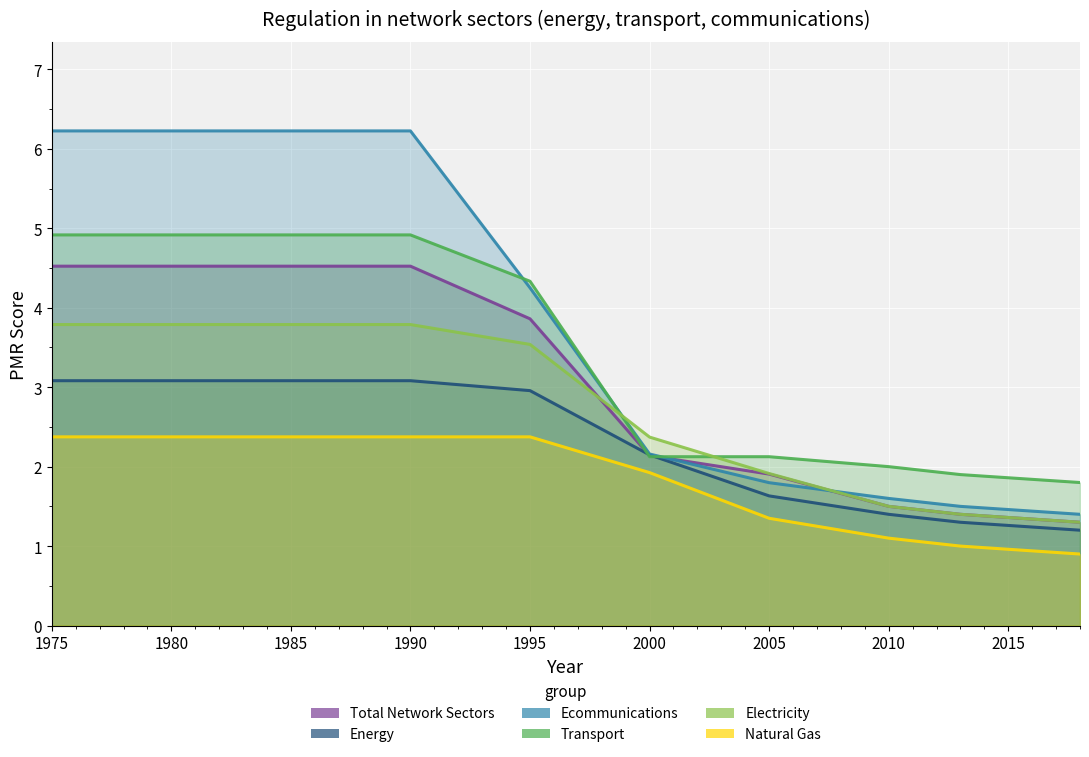

How many series are shown in this chart?

6